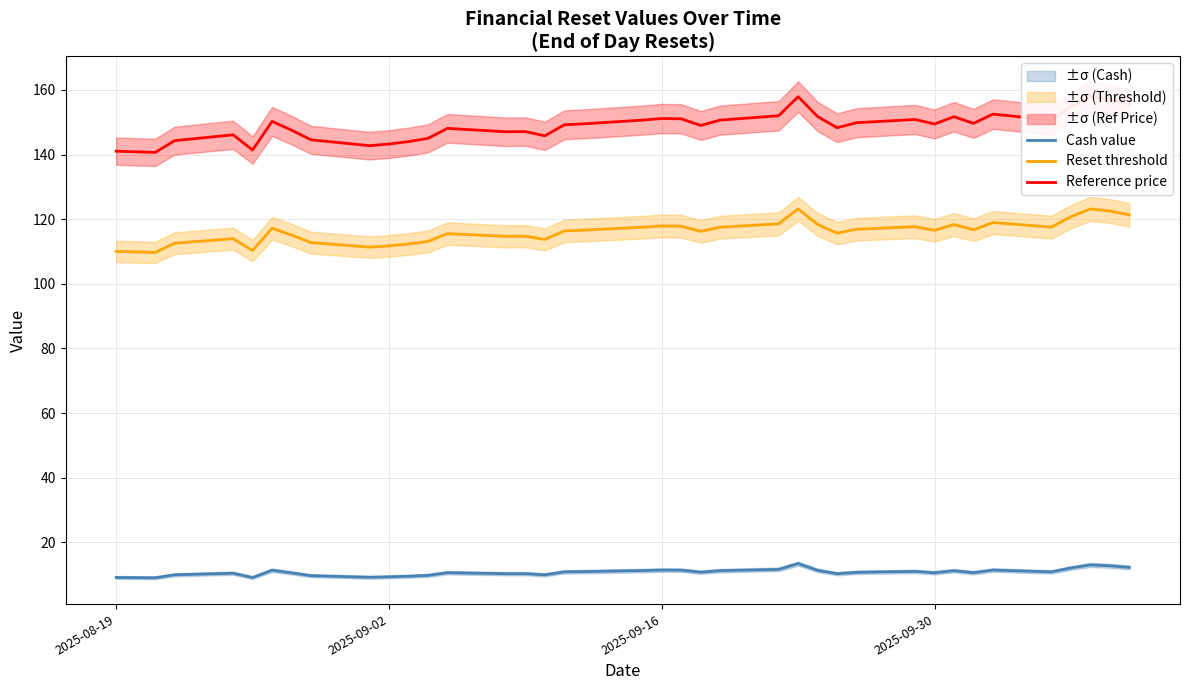

How many distinct data groups are displayed?

3